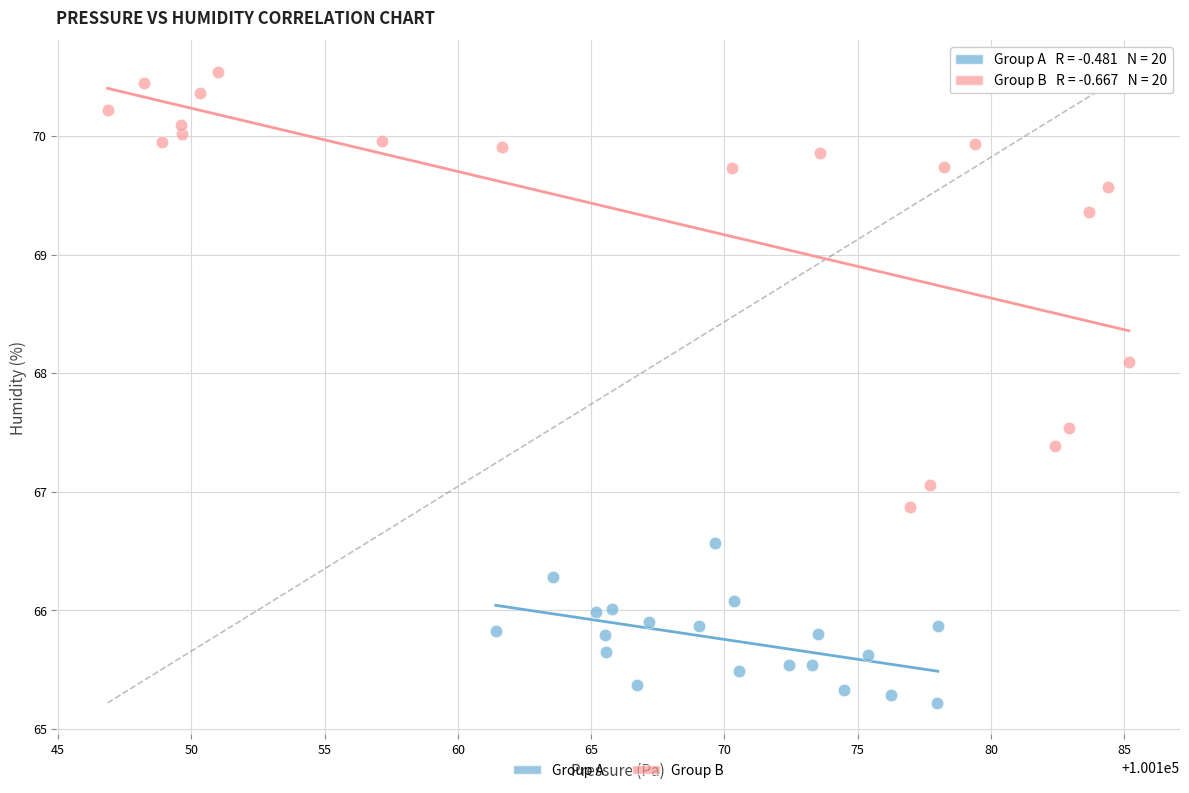

Which series has the largest Y range (max minus min)?

Group B